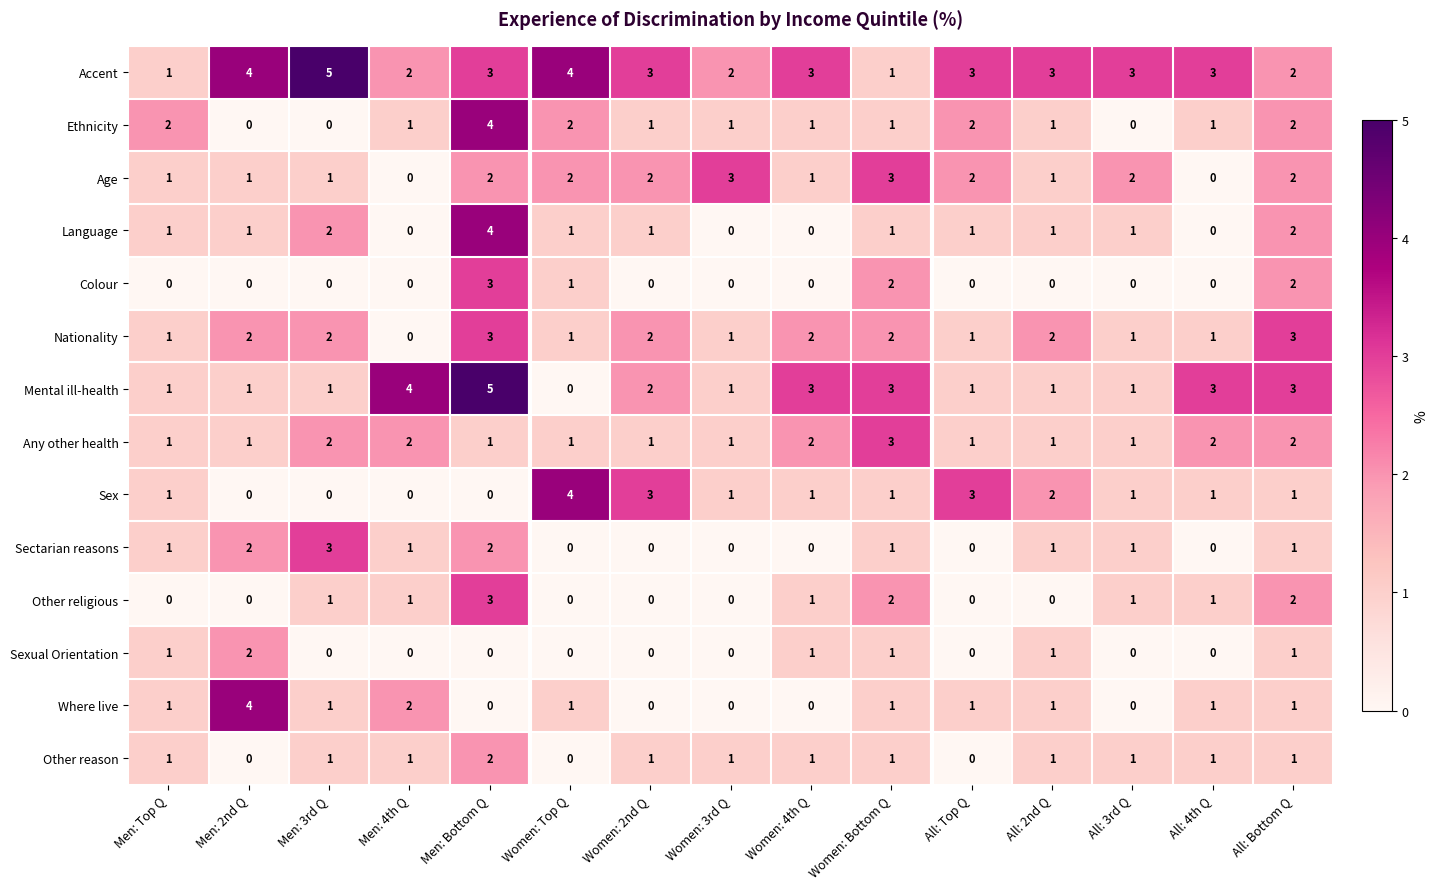

Count the Any other health values in the range 1 to 2.

14